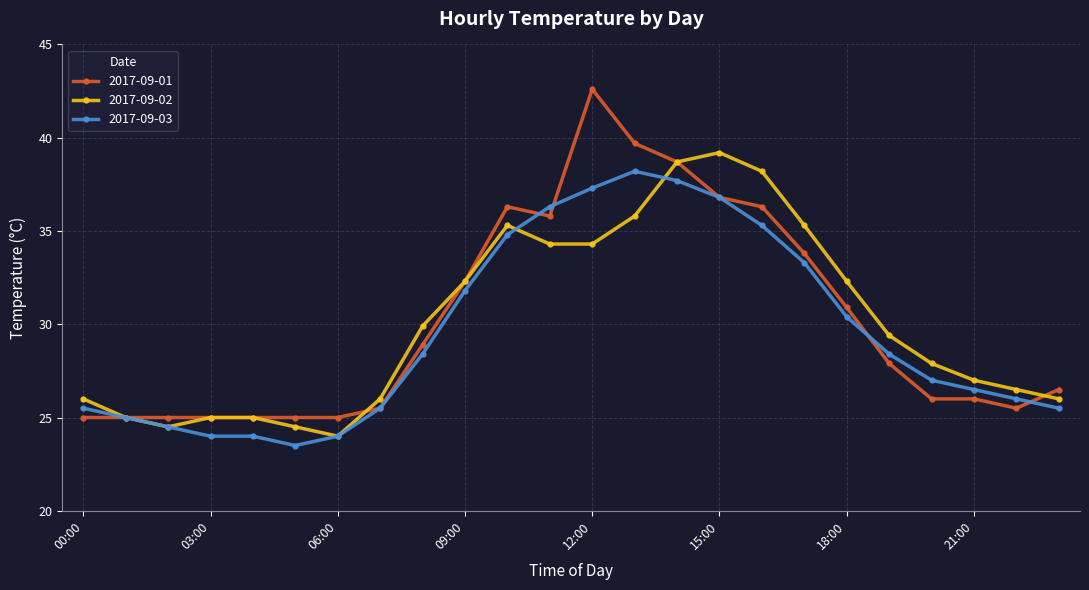

What is the value of the 2017-09-01 point at the 7th from the left?

25.0